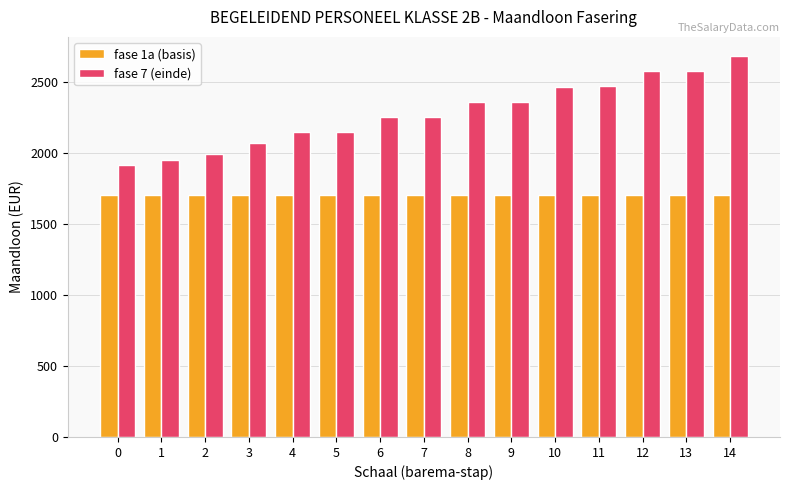

Between 1 and 9, which series saw the biggest shift?

fase 7 (einde)